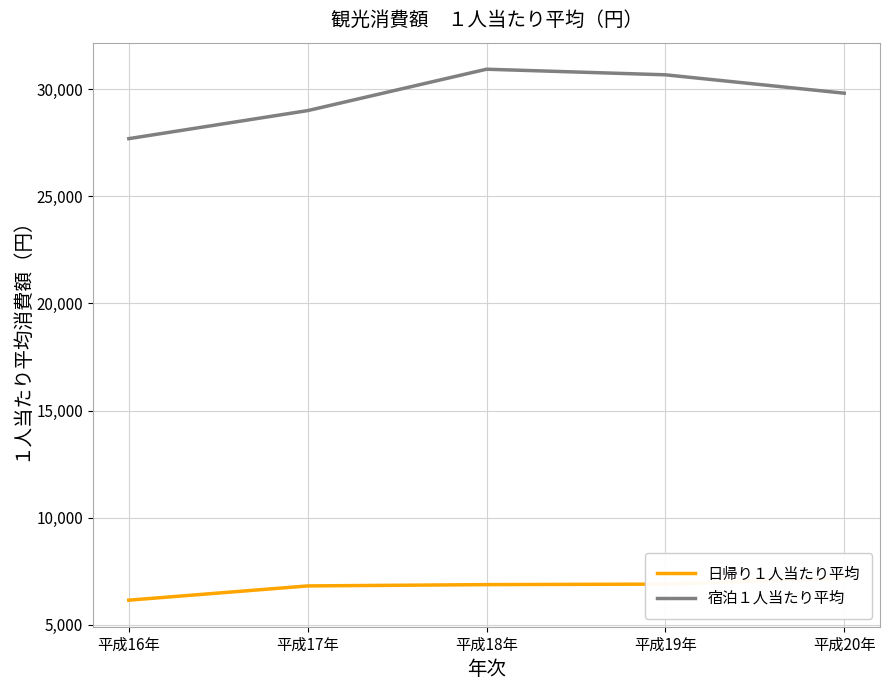

Which series has the largest total across all categories?

宿泊１人当たり平均